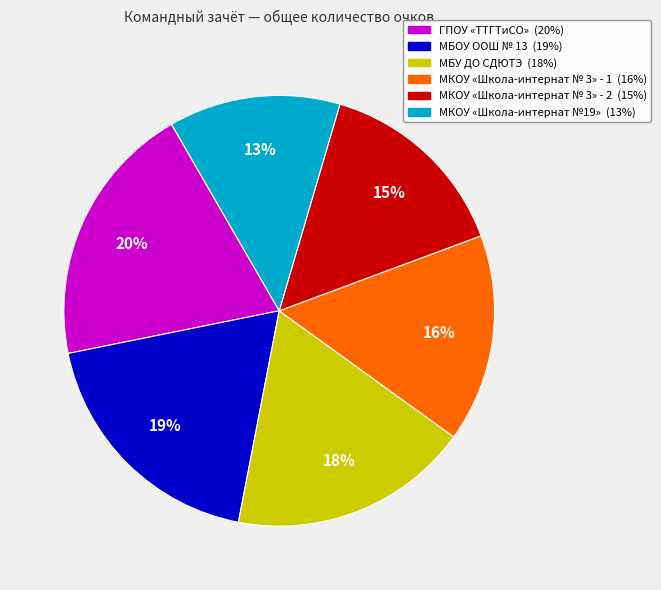

What is the smallest slice in the pie chart?

МКОУ «Школа-интернат №19»